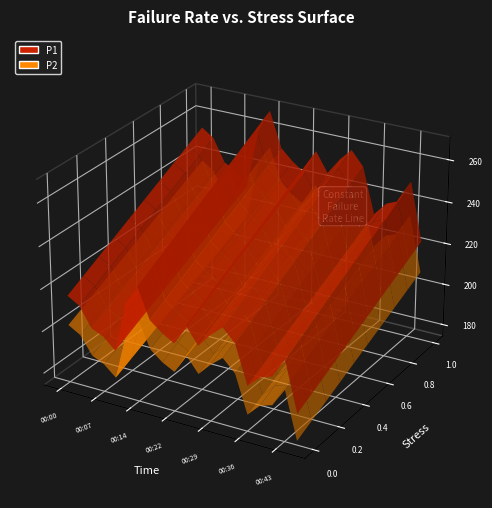

Reading left to right, transcribe all the data shown in this chart.

P1: 00:00=253.8	00:02=249.9	00:05=239.1	00:07=236.1	00:09=230.0	00:12=258.2	00:14=268.9	00:17=252.2	00:19=246.8	00:22=242.8	00:24=254.3	00:26=245.1	00:29=252.7	00:31=258.6	00:34=251.8	00:36=230.2	00:39=236.7	00:41=239.1	00:43=249.8	00:46=222.3
P2: 00:00=237.4	00:02=233.6	00:05=223.6	00:07=220.6	00:09=214.8	00:12=241.8	00:14=251.3	00:17=236.0	00:19=230.6	00:22=227.1	00:24=238.1	00:26=229.5	00:29=236.4	00:31=241.9	00:34=235.2	00:36=214.4	00:39=221.1	00:41=223.3	00:43=233.6	00:46=207.4